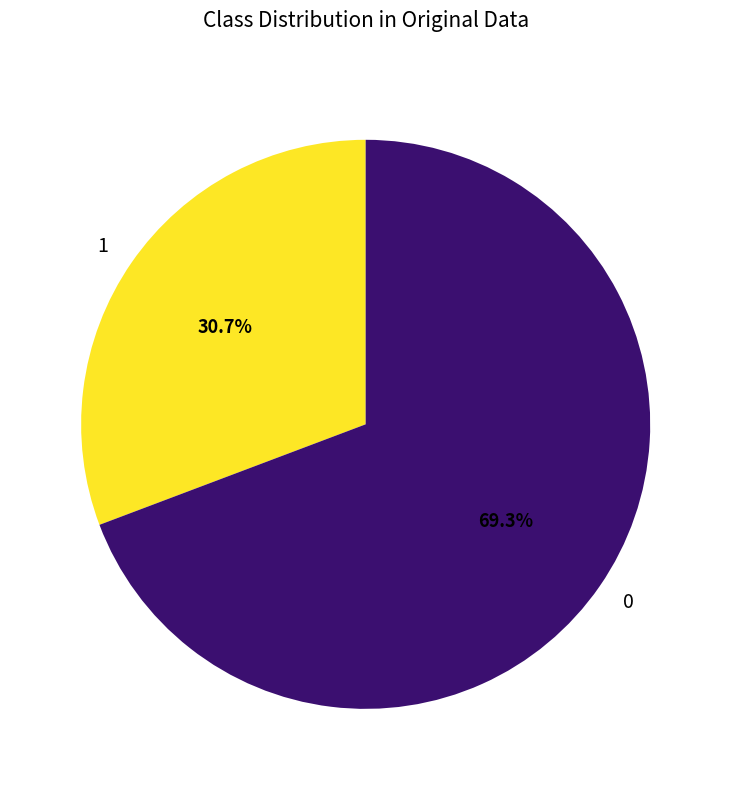

What percentage is NOT represented by 0?

30.7%